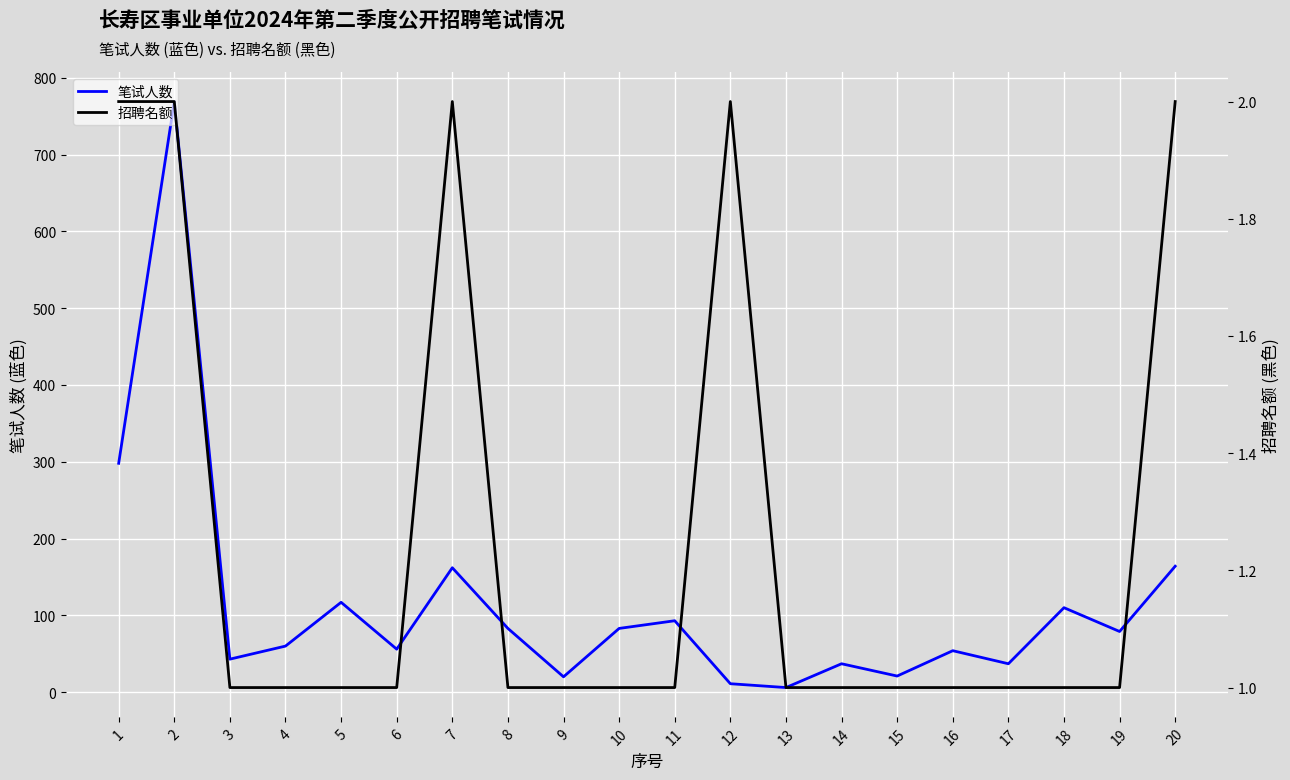

How many interior local peaks does the 招聘名额 series have?

2